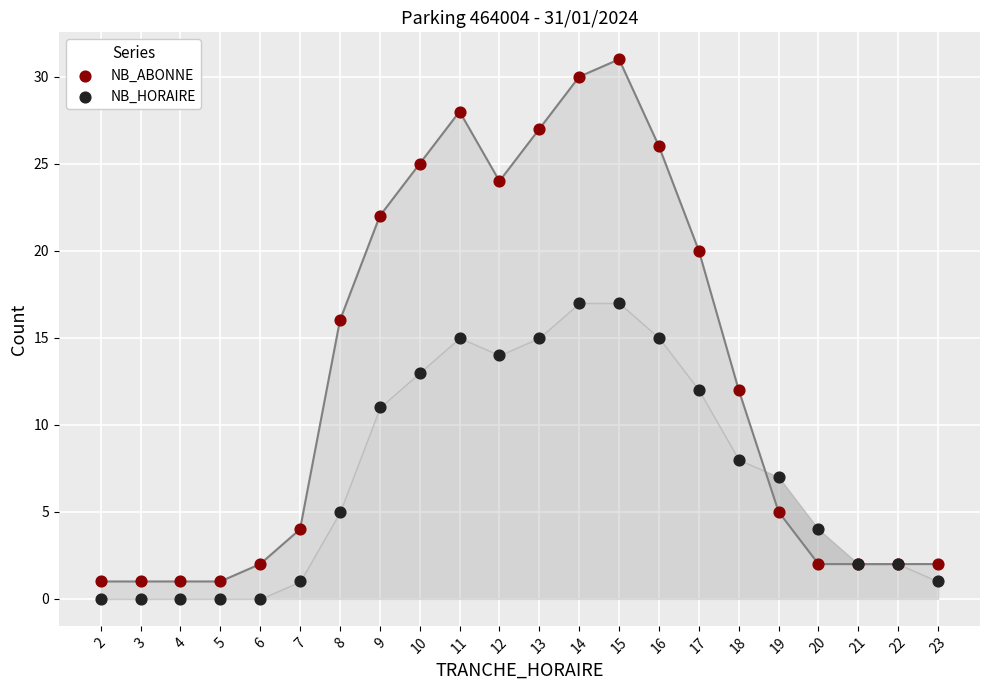

Which series has the largest Y range (max minus min)?

NB_ABONNE